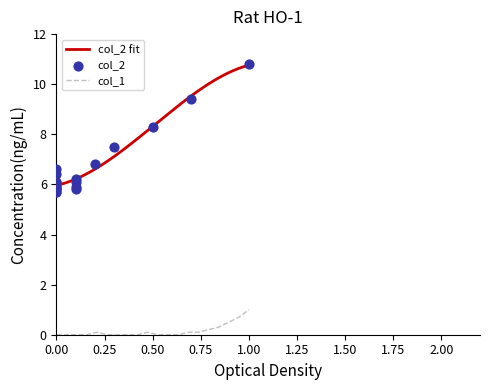

Which series contains the highest Y value?

col_2